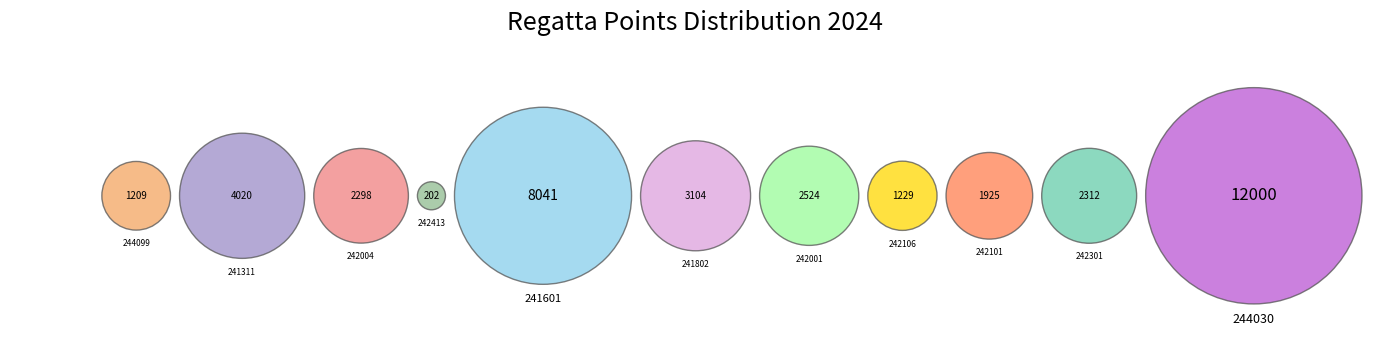

What is the largest slice in the pie chart?

244030